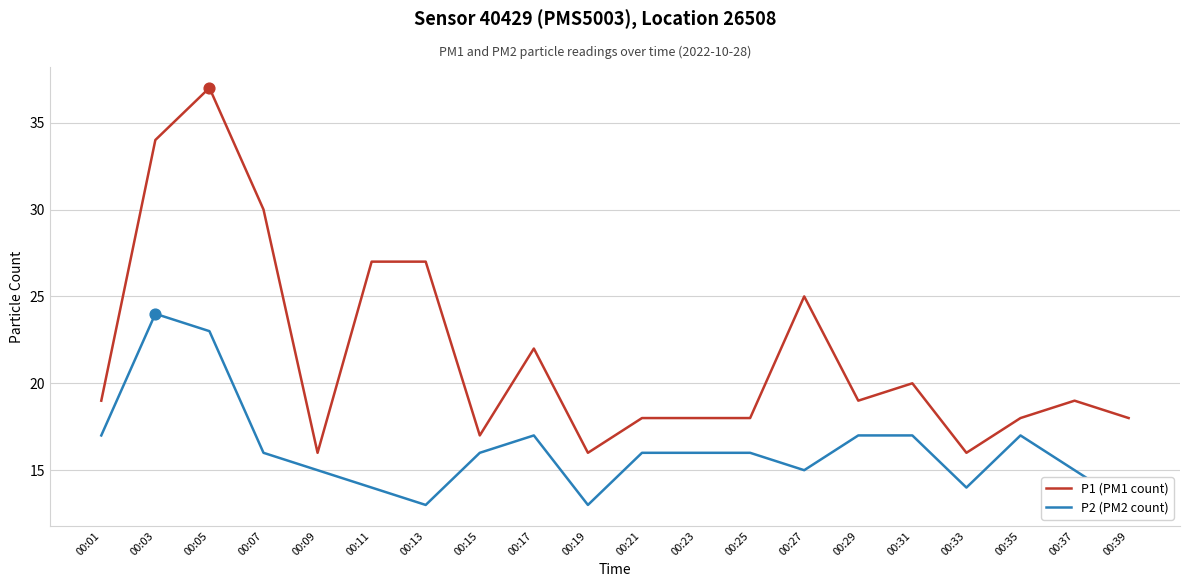

At how many categories does at least one series exceed 36?

1